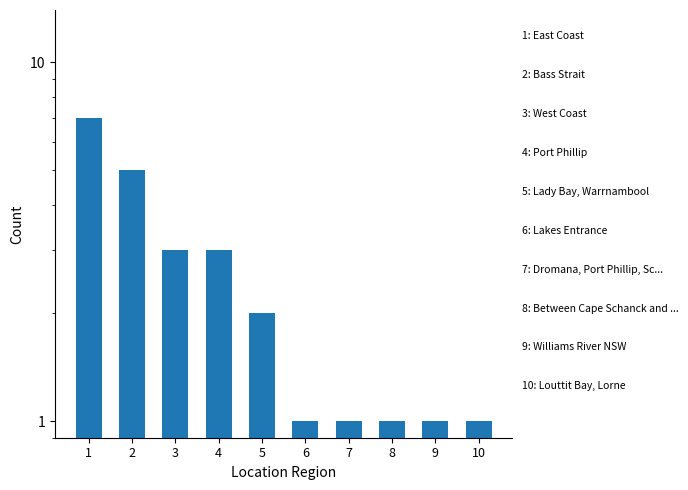

The chart shows a value of 0 at 8. True or false?

False